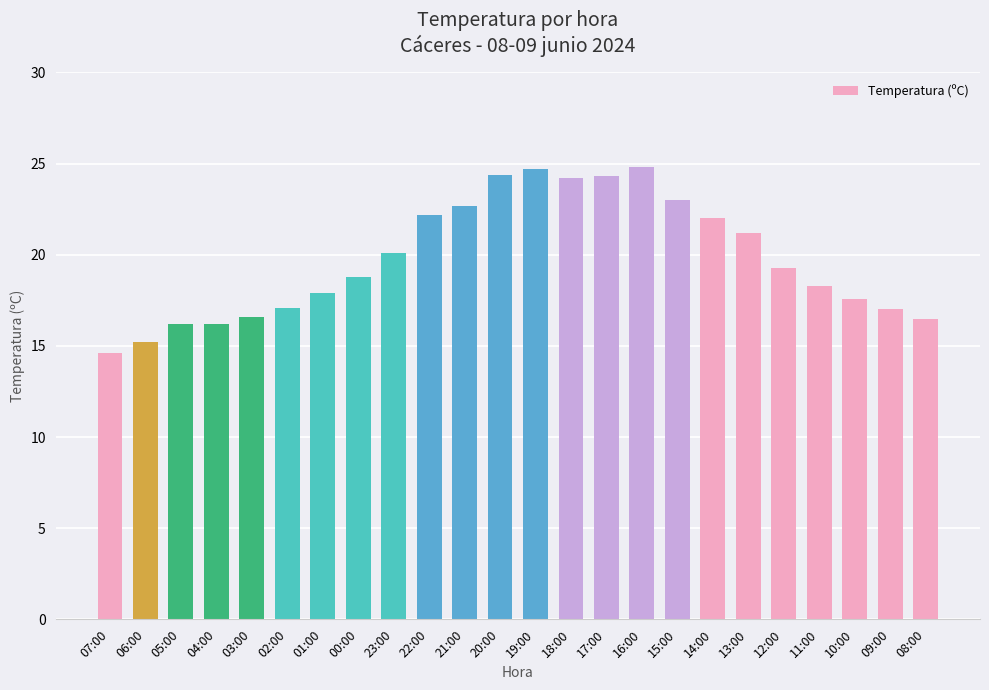

What is the value of the 13th bar from the left?

24.7